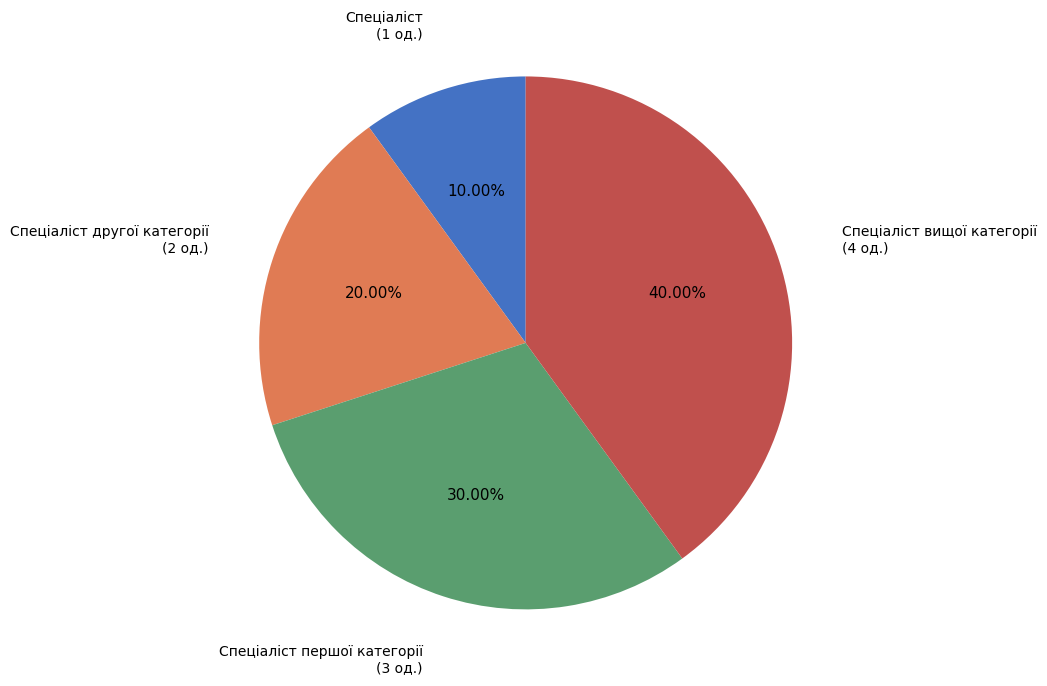

Does any single category account for the majority?

No